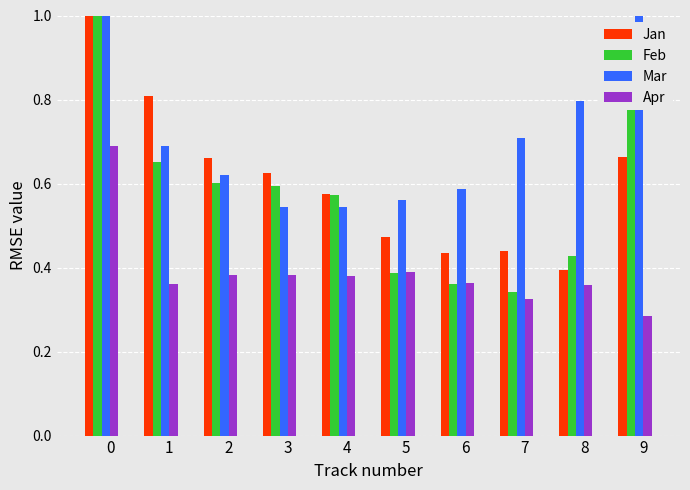

What are all the series names shown in the legend?

Jan, Feb, Mar, Apr